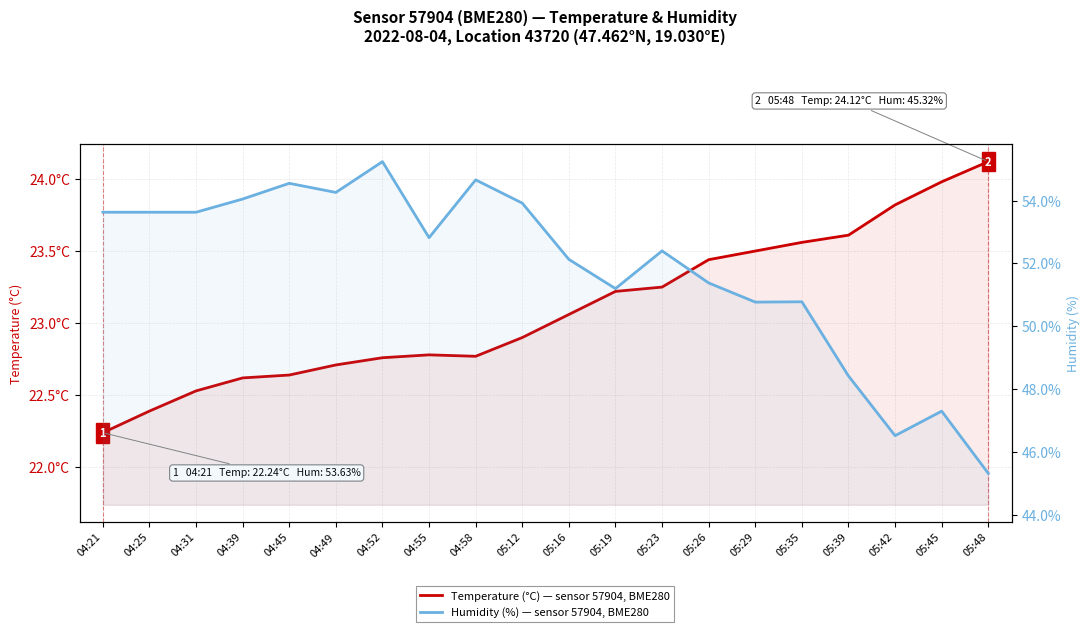

Is it true that Humidity (%) equals 52.1 at 05:16?

True